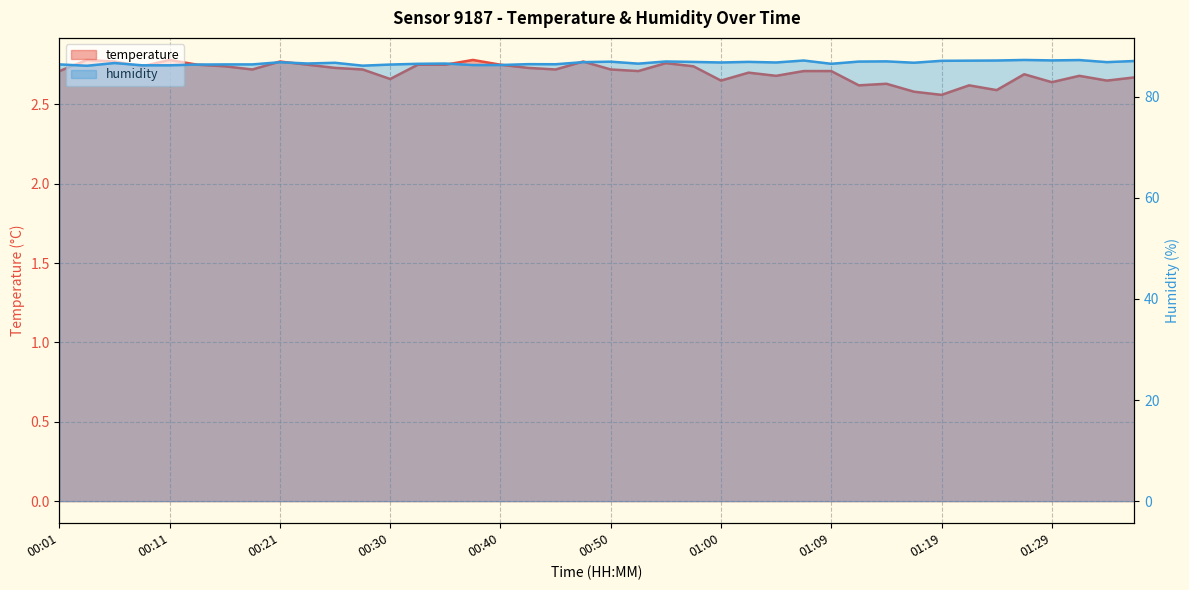

At which label is humidity closest to 86?

00:04